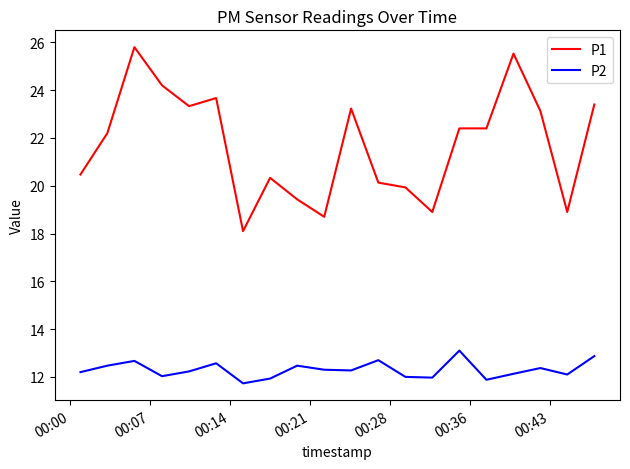

True or false: P1 and P2 intersect in this chart.

False